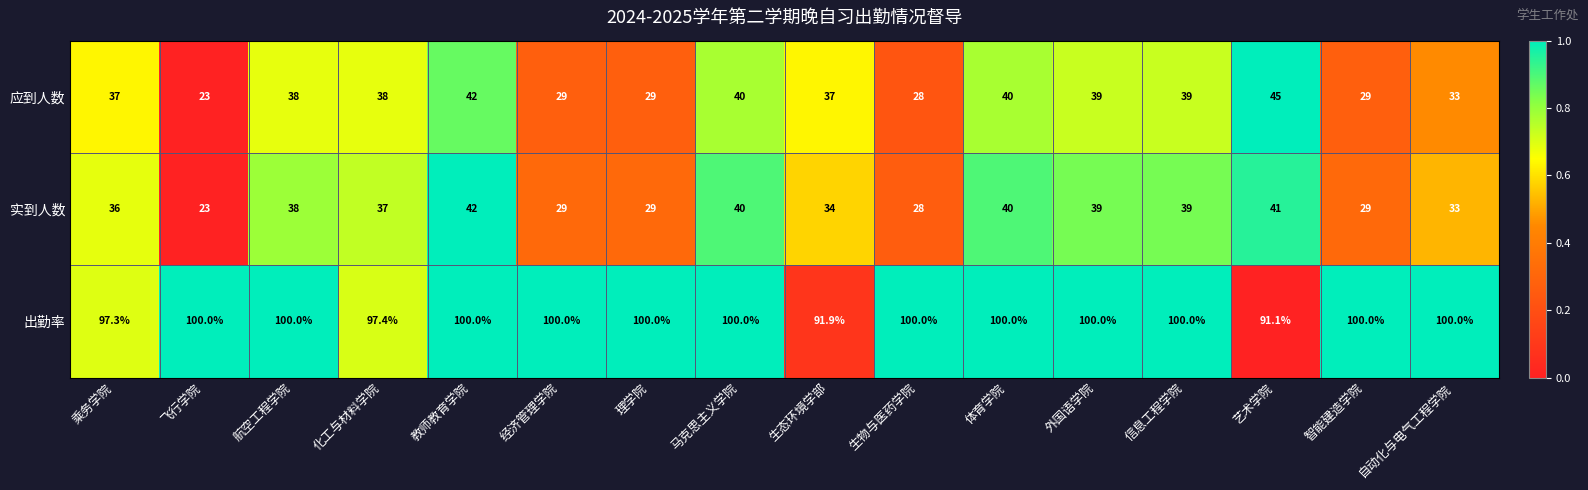

What is the difference between the second highest and second lowest values in the 实到人数 series?

13.0